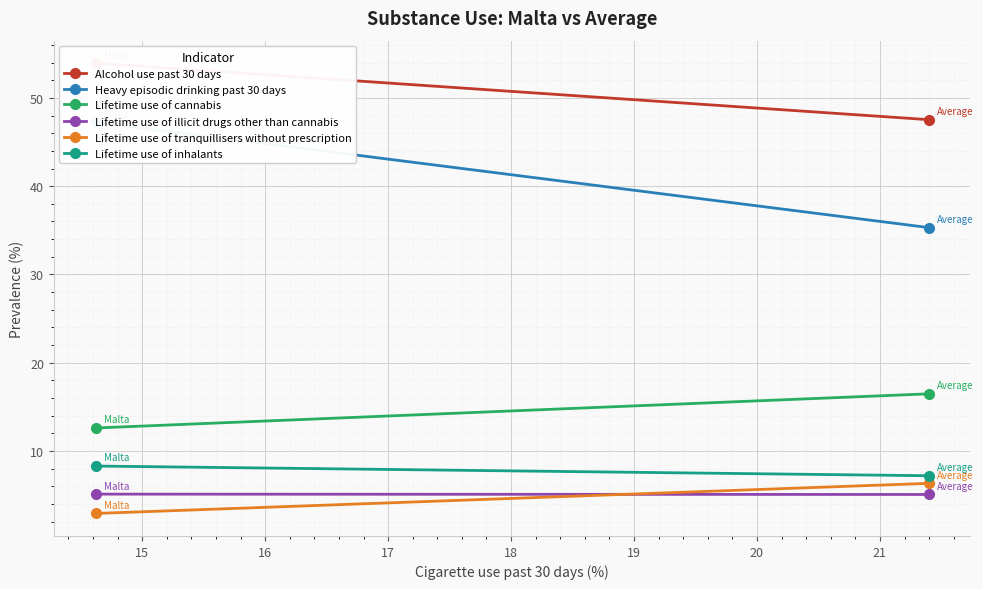

What is the value of the Heavy episodic drinking past 30 days point at the 1st from the left?

47.3